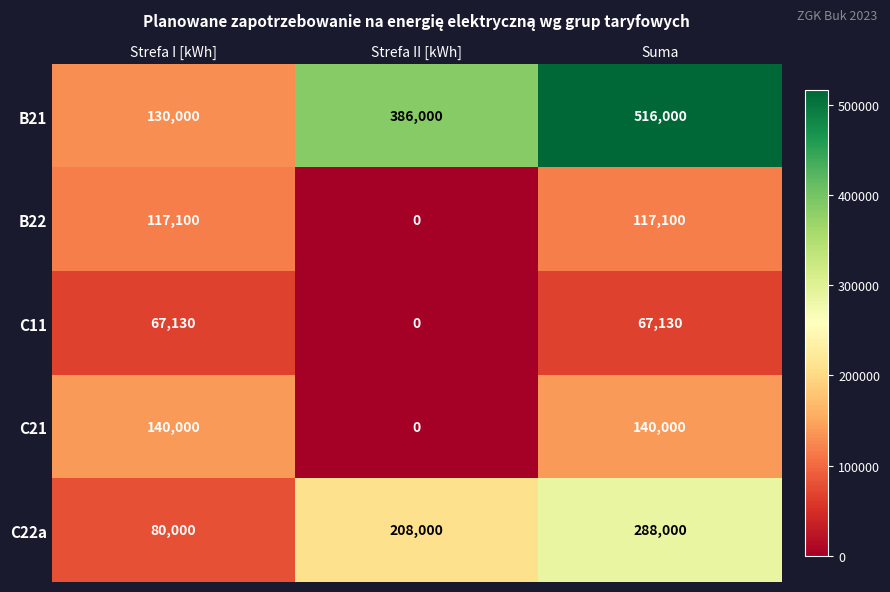

At Suma, list the series in order from largest to smallest.

B21, C22a, C21, B22, C11